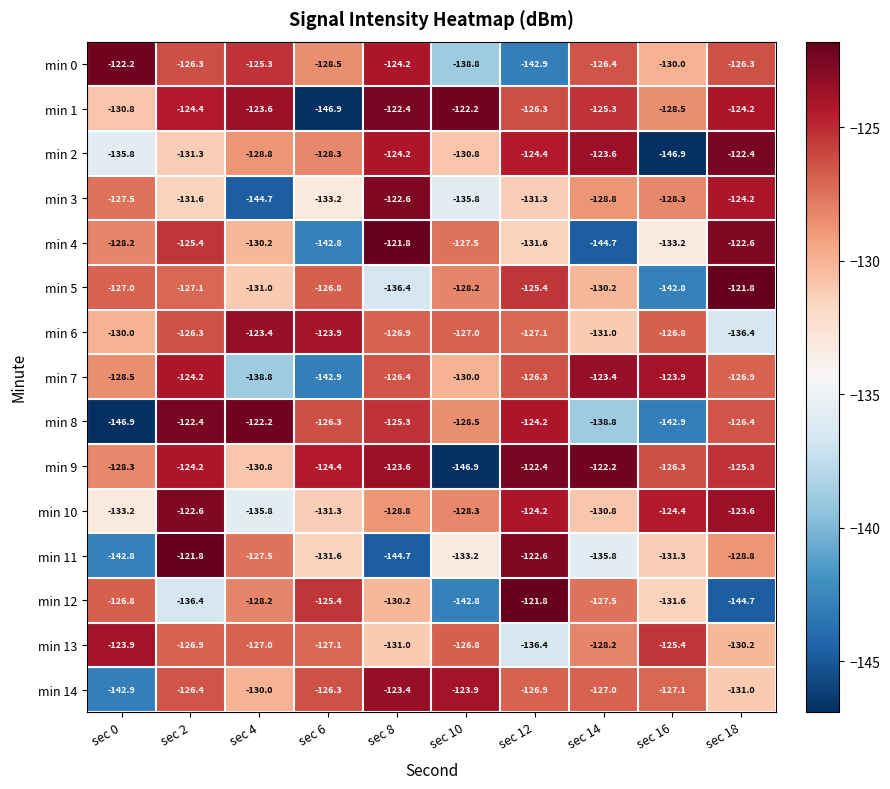

What is the difference between the highest and lowest values at sec 2?

14.6